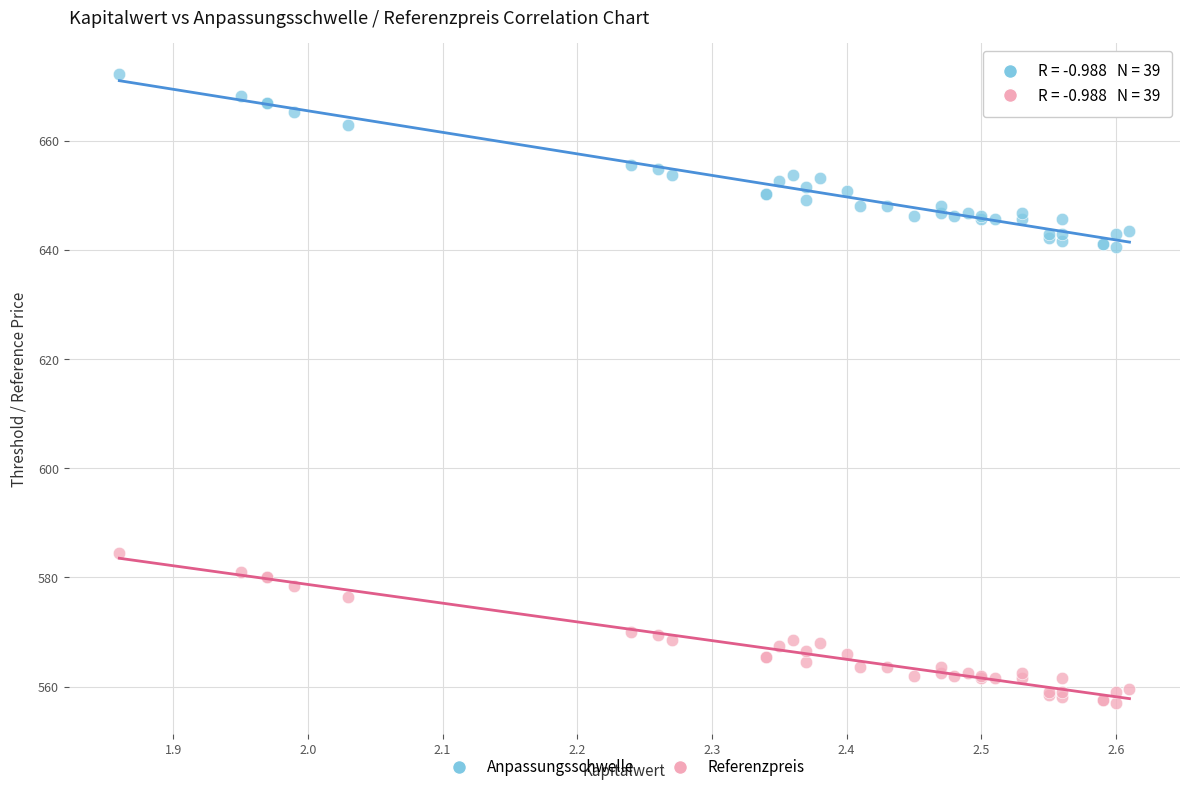

What are all the series names shown in the legend?

Anpassungsschwelle, Referenzpreis